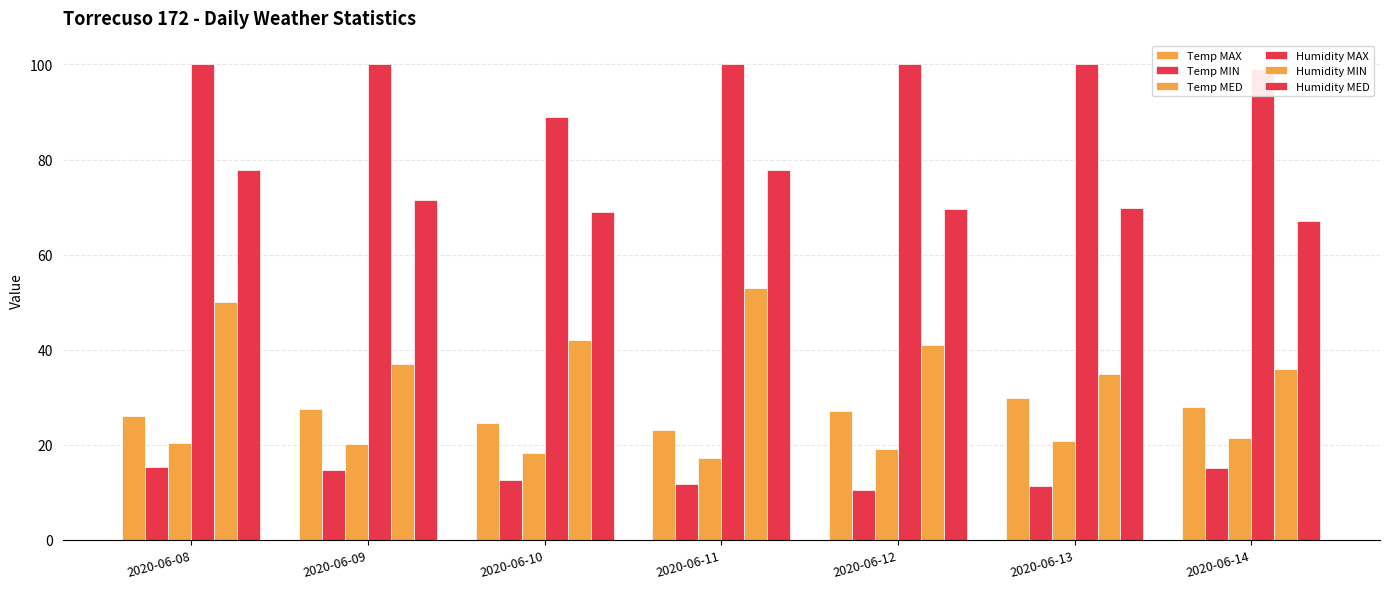

How many distinct data groups are displayed?

6